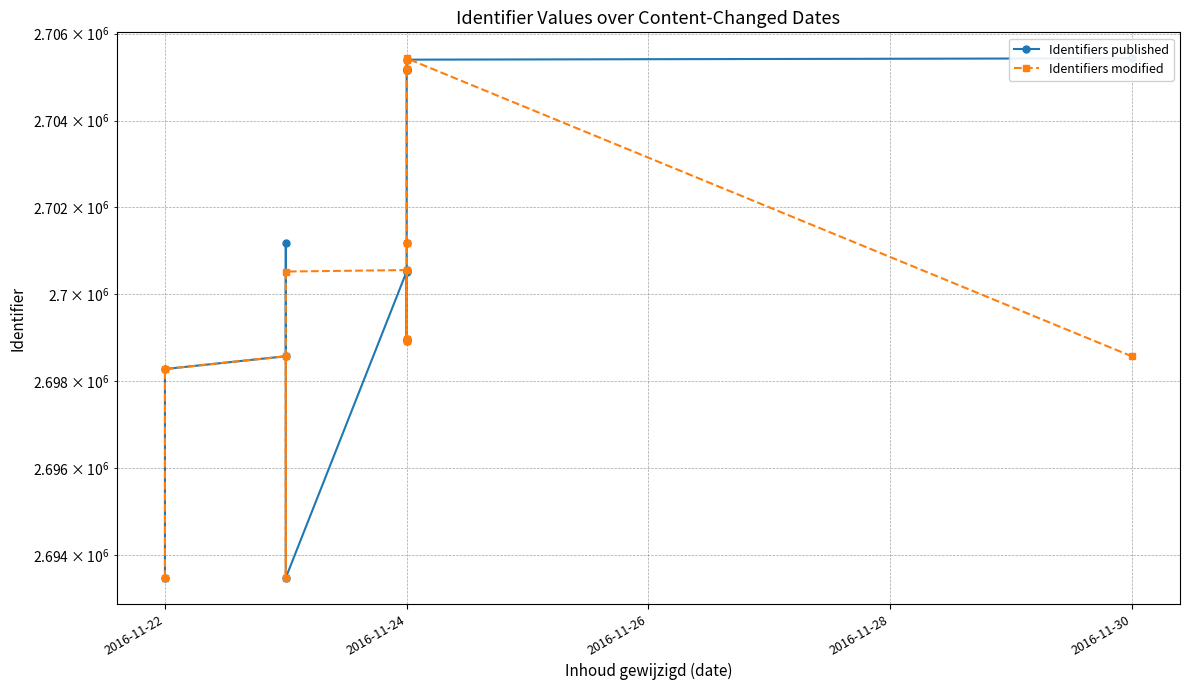

Is the value of Identifiers published at 2016-11-30 greater than the value of Identifiers modified at 2016-11-24?

Yes